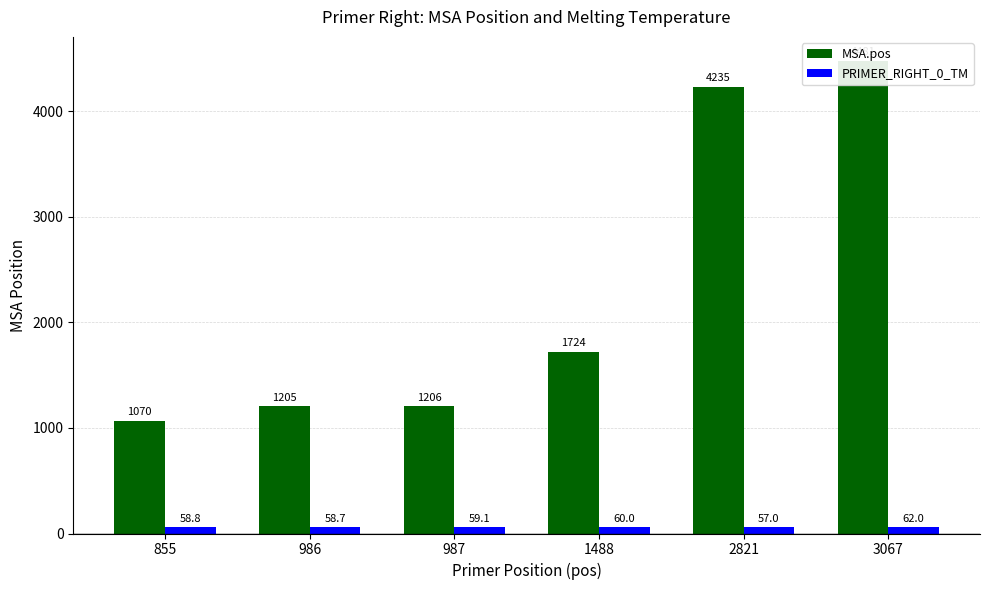

What is the sum of all MSA.pos values?

13921.0